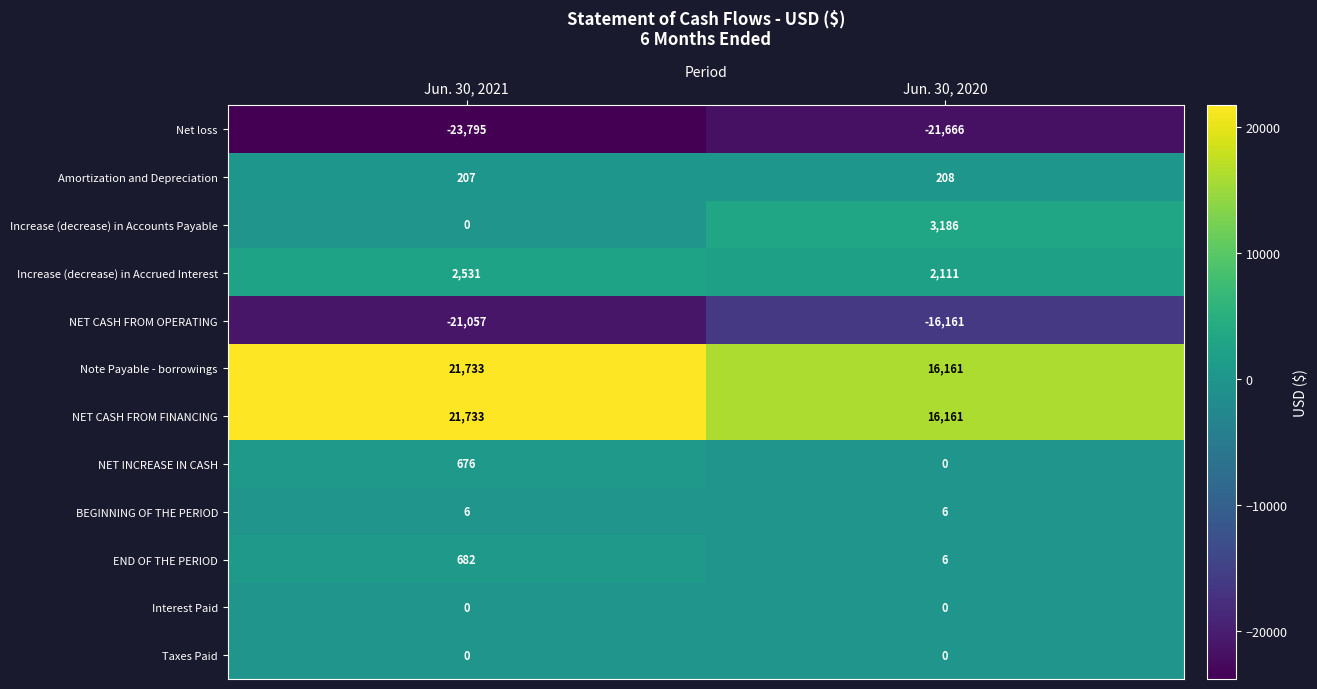

What is the difference between the highest and lowest values at Jun. 30, 2020?

37827